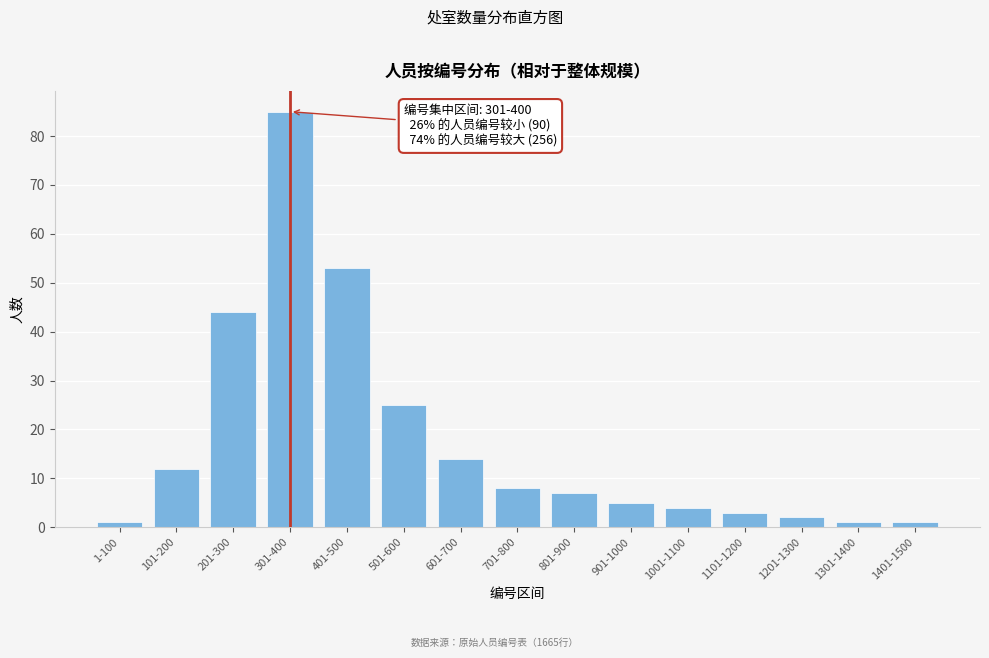

Reading left to right, list all the values displayed in this chart.

1	12	44	85	53	25	14	8	7	5	4	3	2	1	1